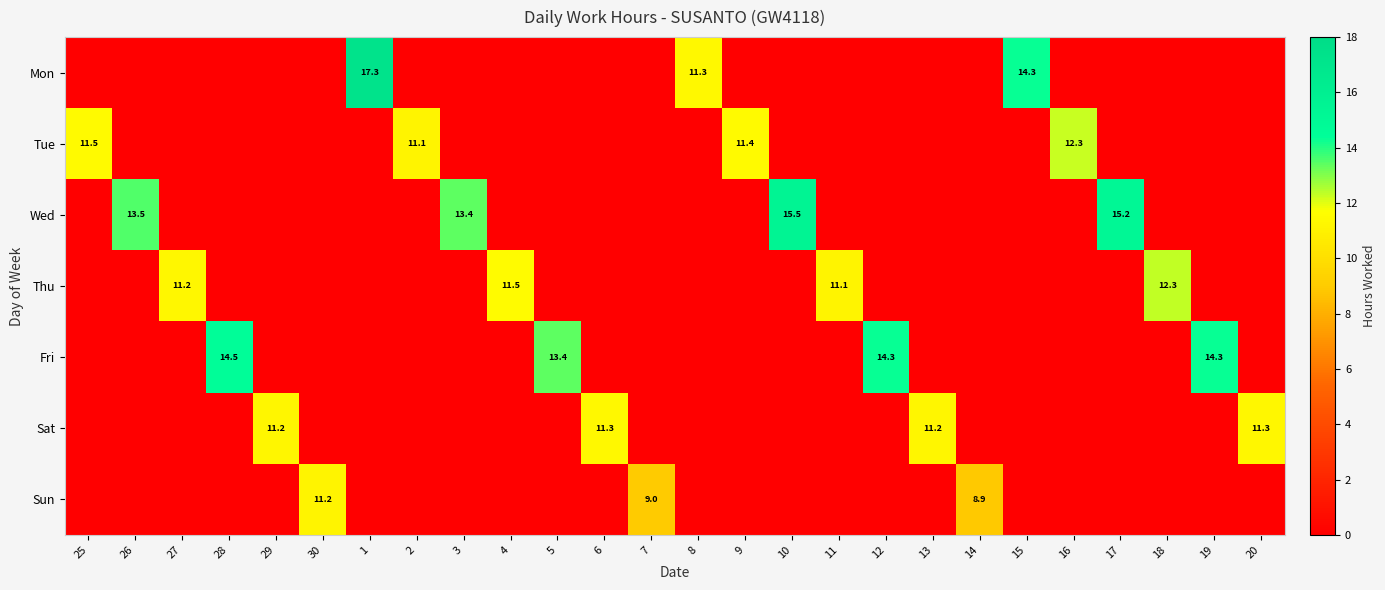

List the labels in order of Sun value, largest first.

30, 7, 14, 25, 26, 27, 28, 29, 1, 2, 3, 4, 5, 6, 8, 9, 10, 11, 12, 13, 15, 16, 17, 18, 19, 20